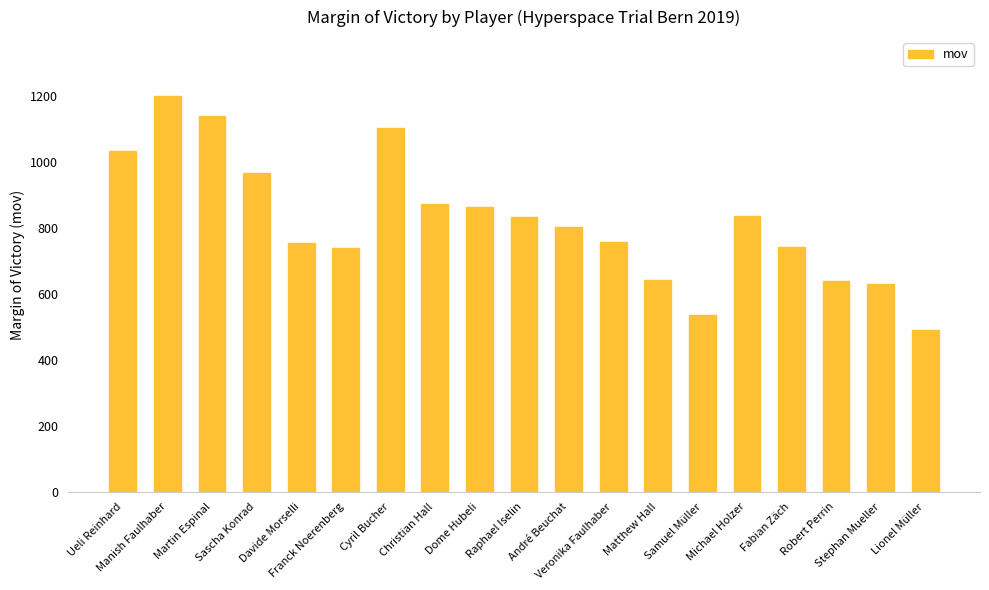

Does the chart contain any negative values?

No